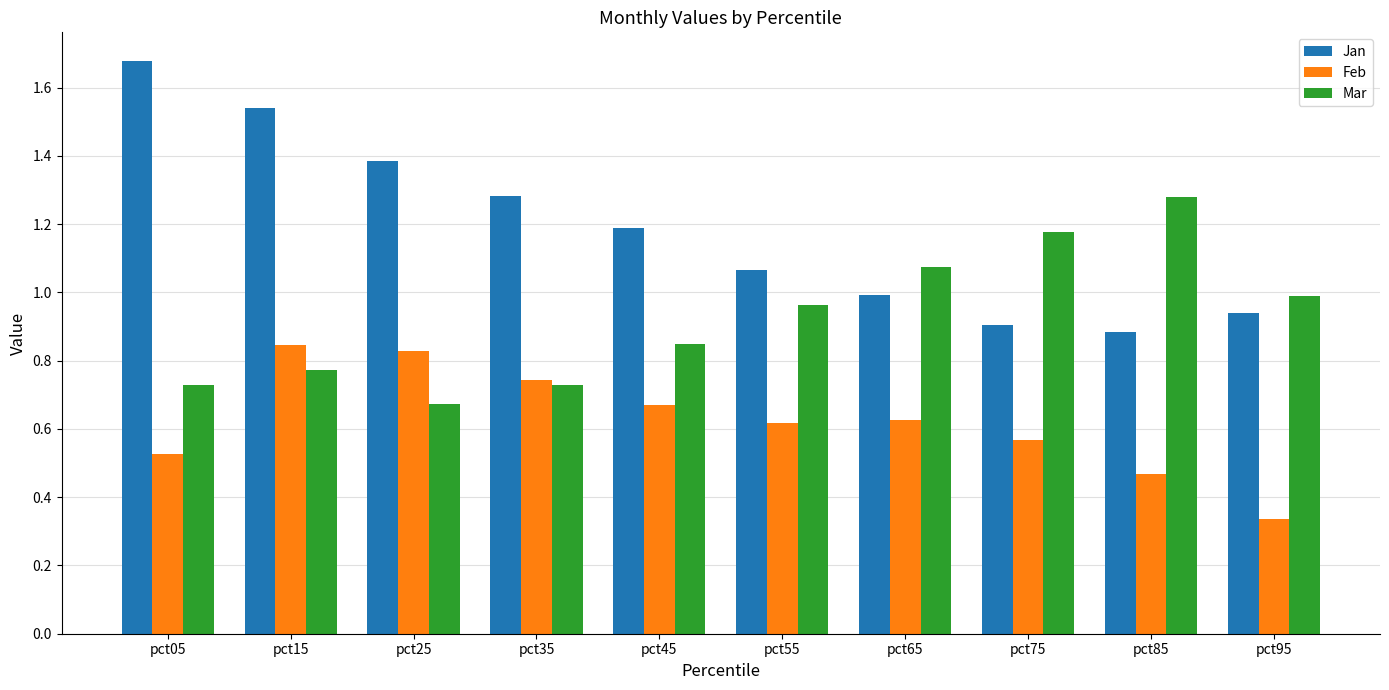

At how many categories does at least one series exceed 1?

9